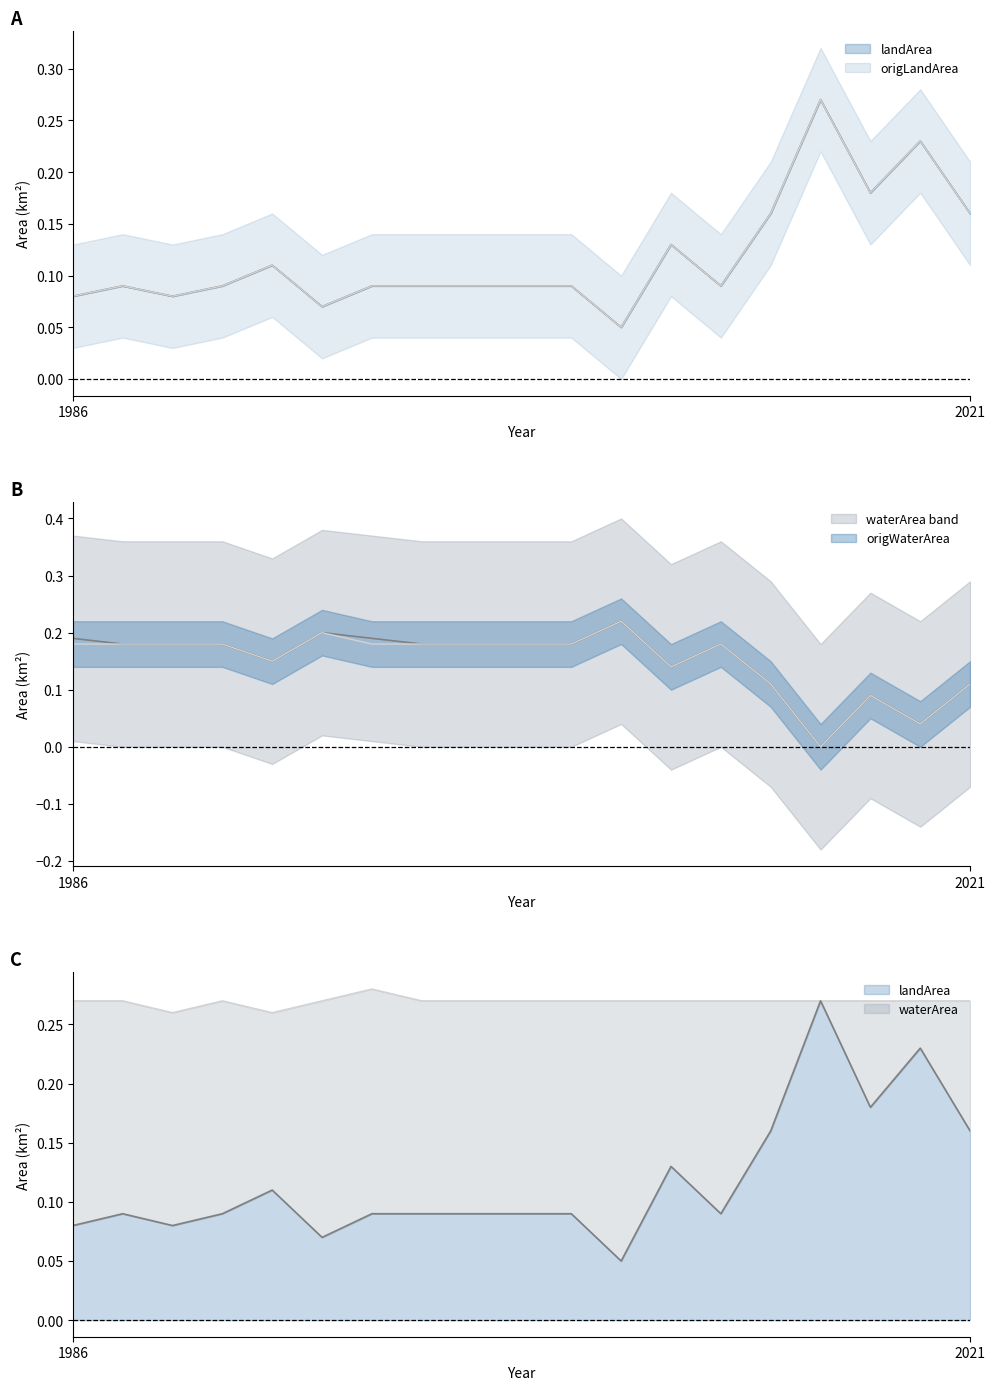

What is the sum of the origLandArea values at 2015 and 2013?

0.4